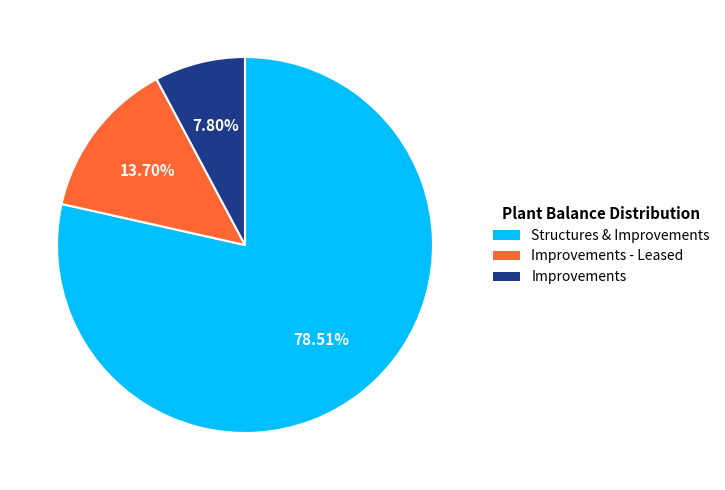

How many segments does this pie chart have?

3